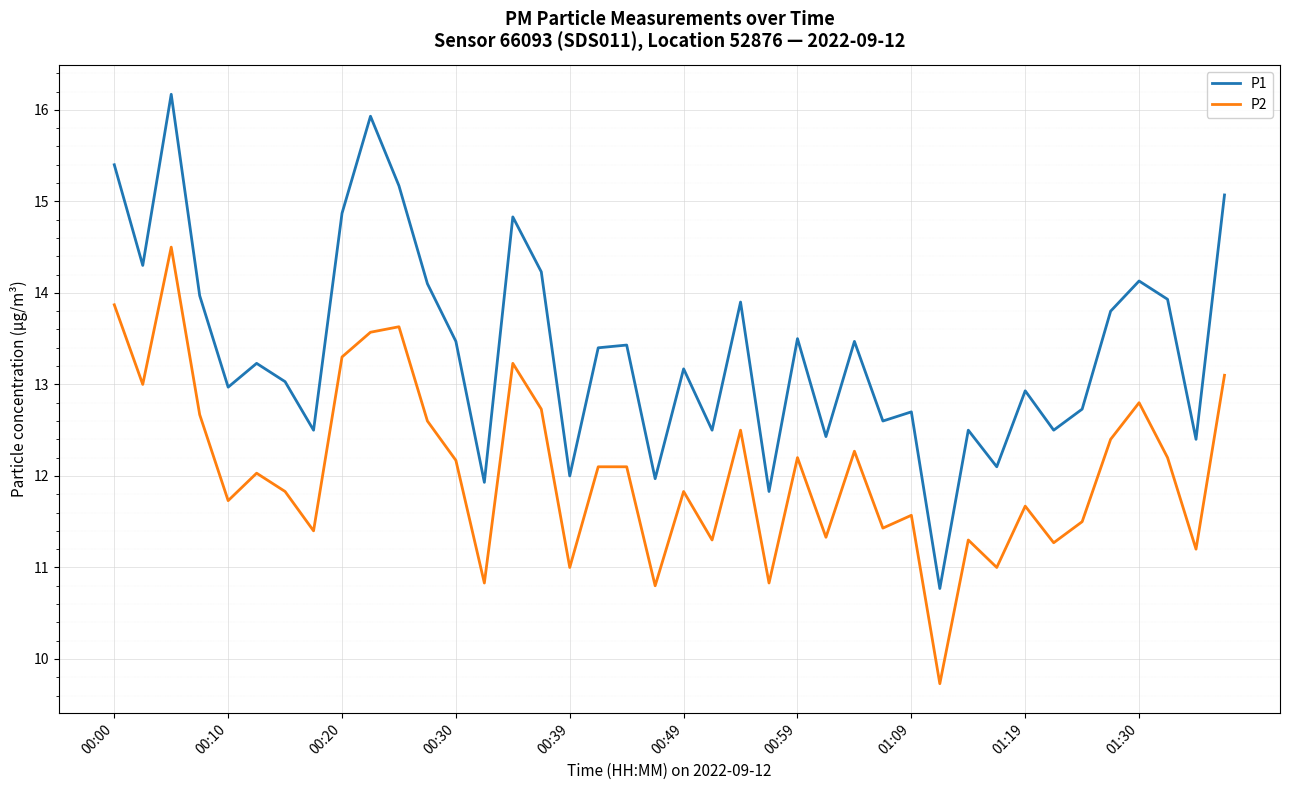

What are all the series names shown in the legend?

P1, P2